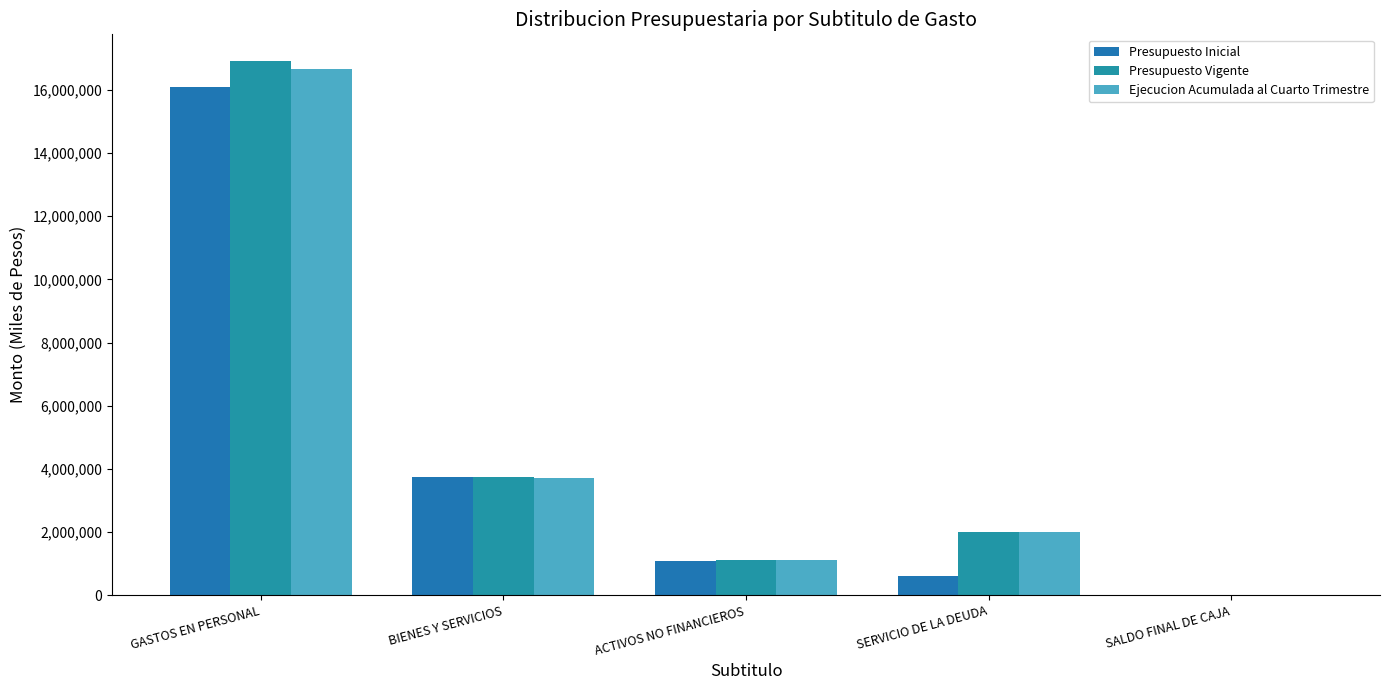

Between ACTIVOS NO FINANCIEROS and SERVICIO DE LA DEUDA, which series saw the biggest shift?

Ejecucion Acumulada al Cuarto Trimestre